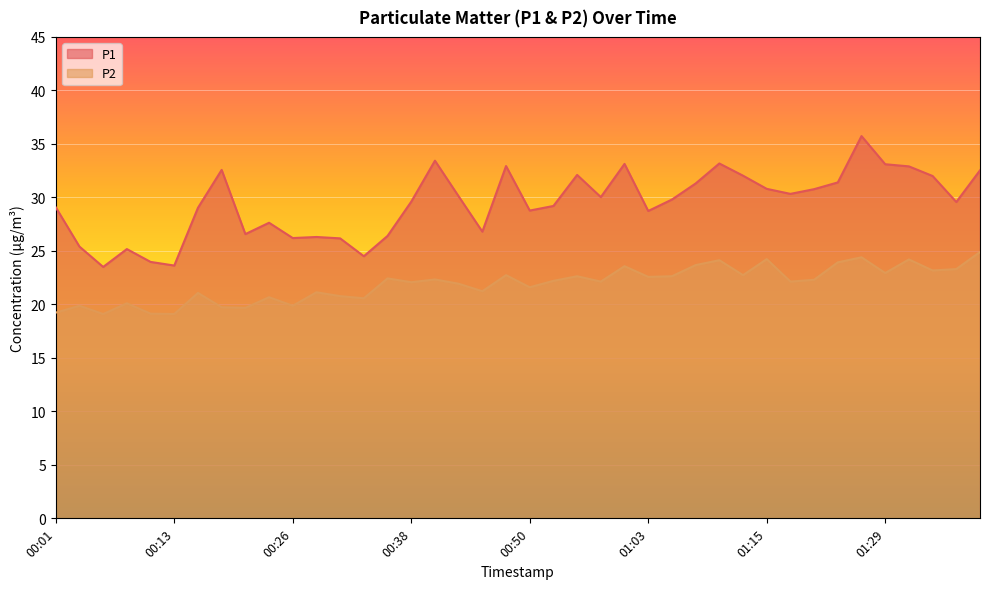

In P2, how many points are lower than both neighbors (excluding endpoints)?

14